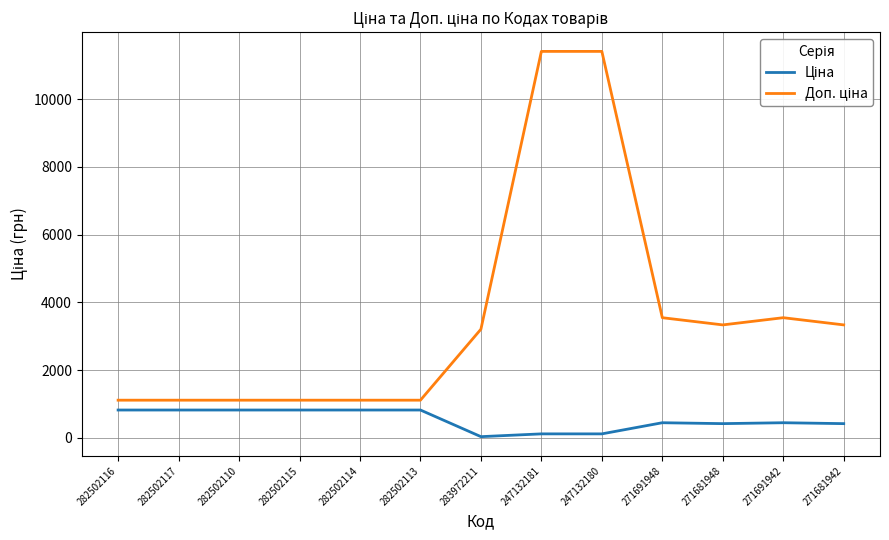

What is the total value across all series at 282502113?

1927.7